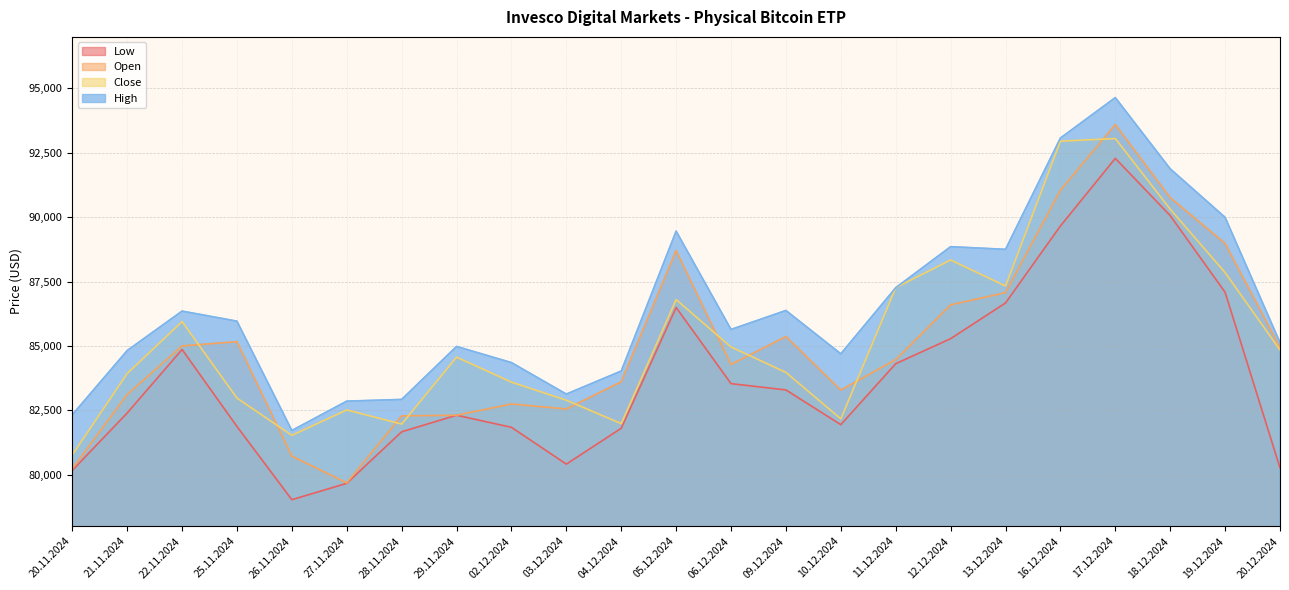

Which series has the largest total across all categories?

High